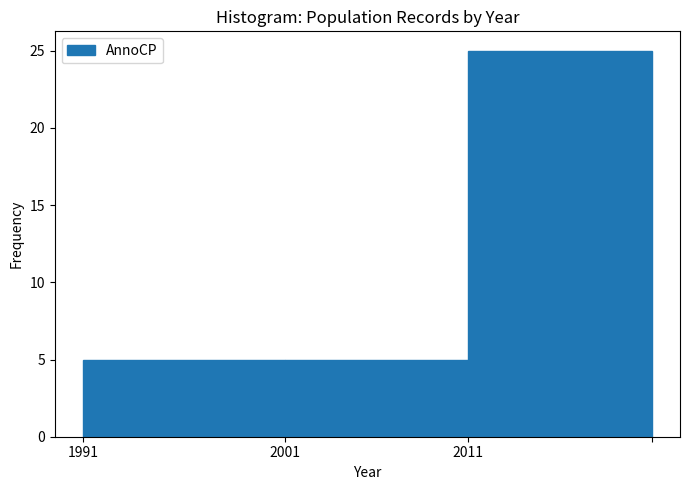

Reading left to right, what are all the values shown in this chart?

5	5	25